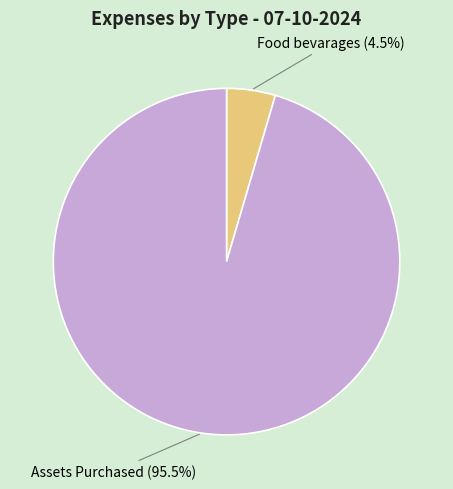

What is the smallest slice in the pie chart?

Food bevarages